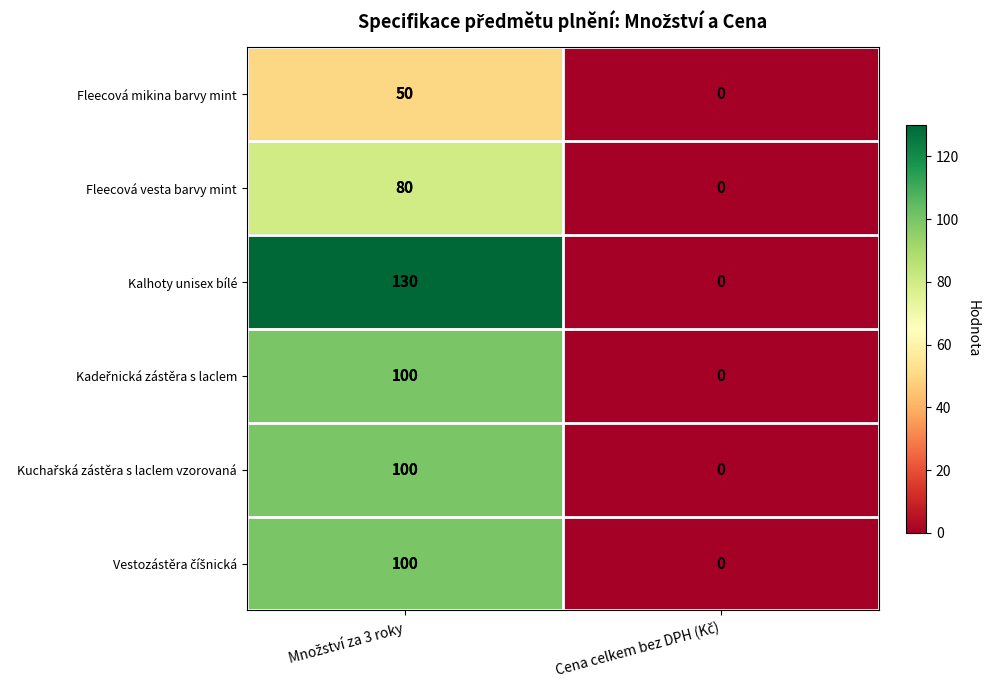

What is the maximum value for Fleecová vesta barvy mint?

80